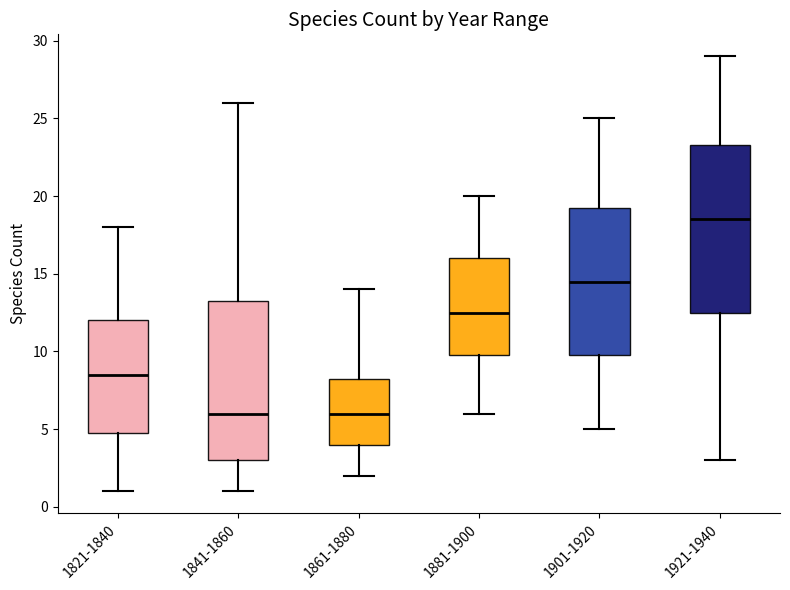

Where is the upper edge of the box for 1841-1860 on the y-axis? The values are not printed on the chart, so give them approximately, as read against the axis.

13.5